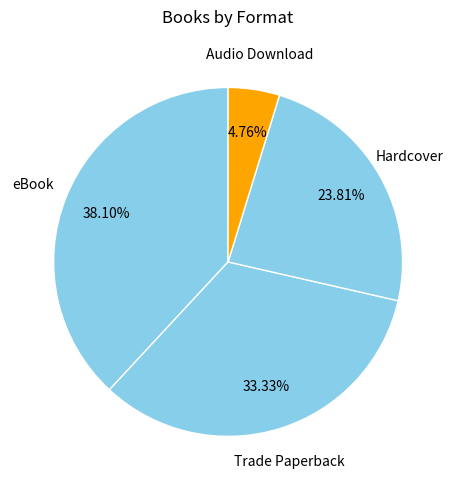

Which slice is the smallest?

Audio Download